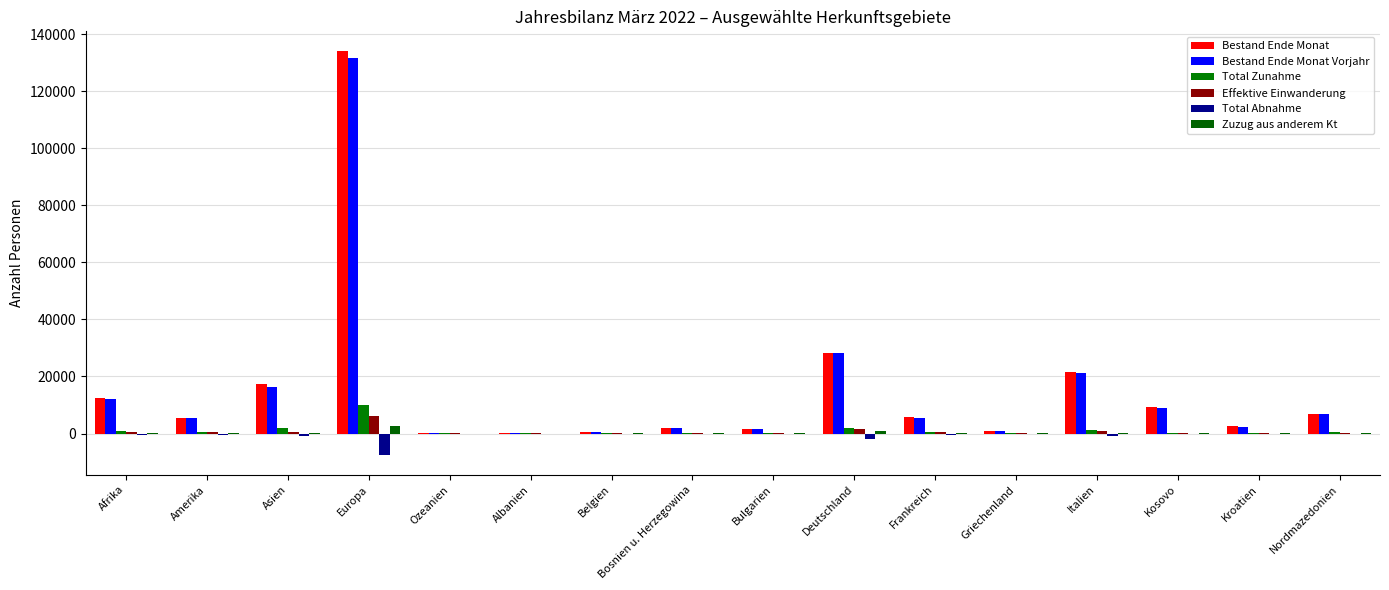

What is the total value across all series at Frankreich?

12166